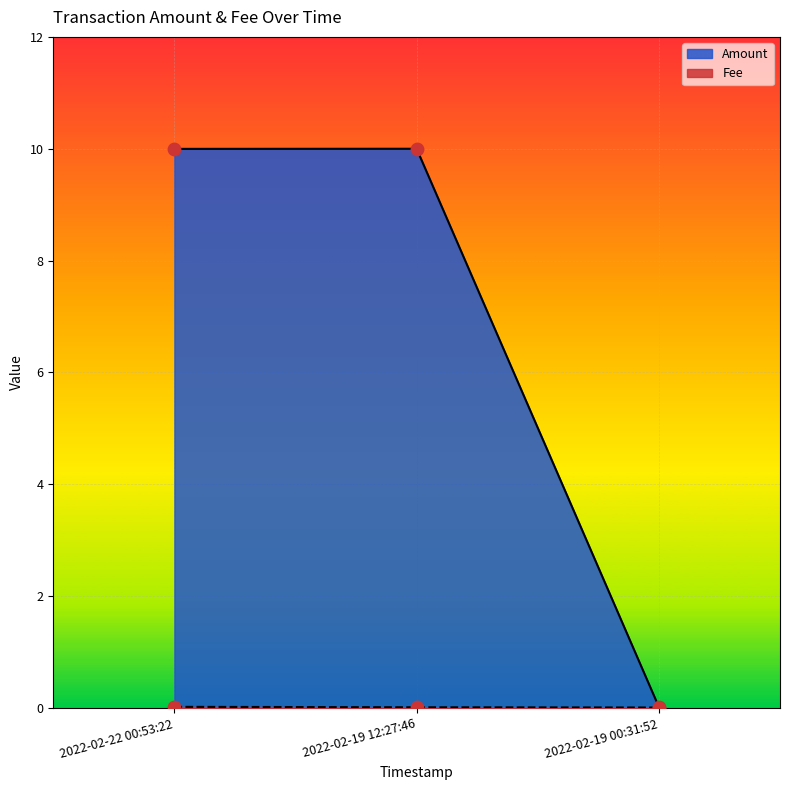

Which series contains the lowest Y value?

Fee